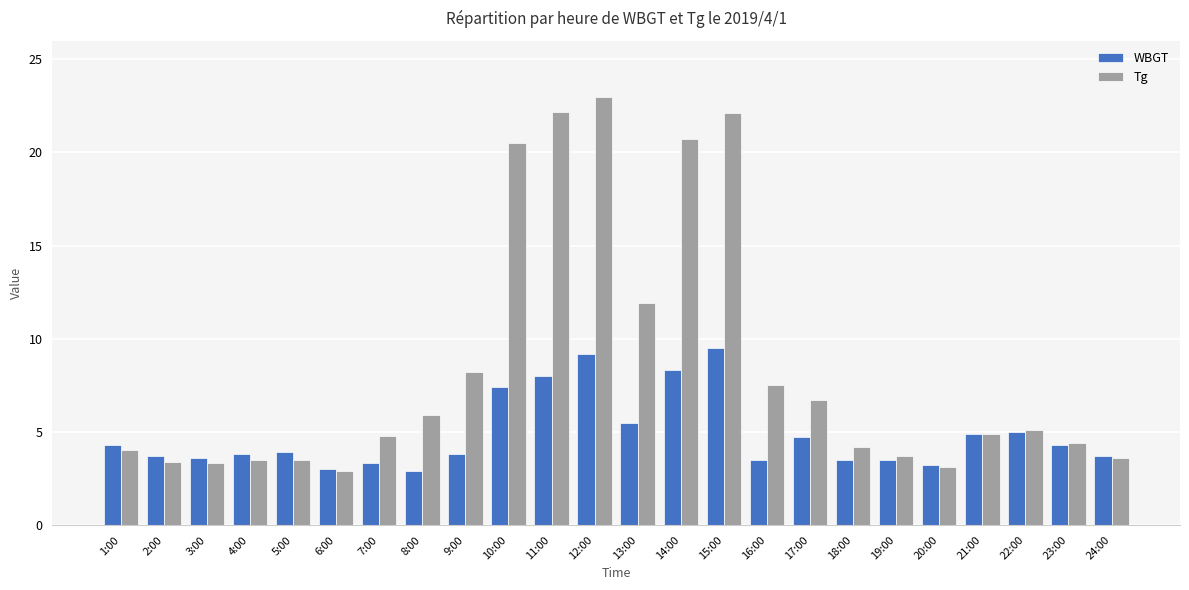

The WBGT series shows 2.2 at 2:00. True or false?

False